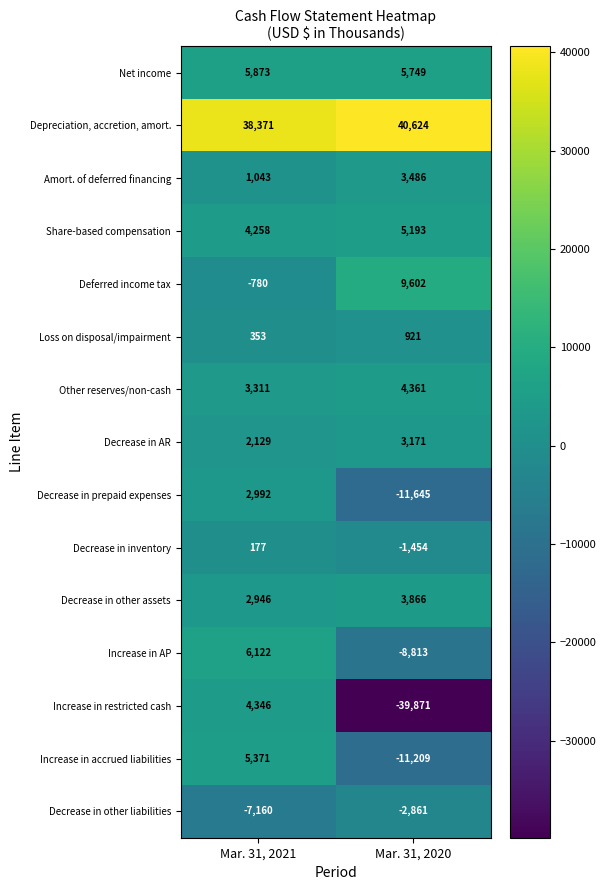

Where is Increase in AP nearest to the value -1345?

Mar. 31, 2021